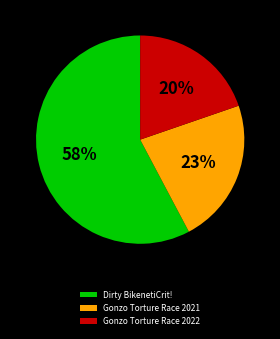

Which slice is the smallest?

Gonzo Torture Race 2022